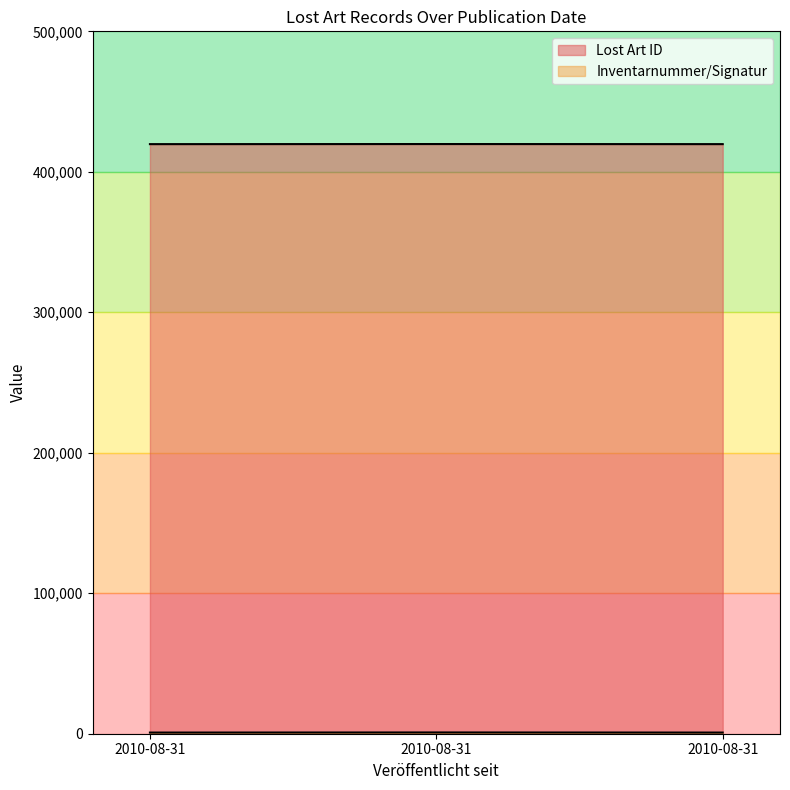

What are all the series names shown in the legend?

Lost Art ID, Inventarnummer/Signatur